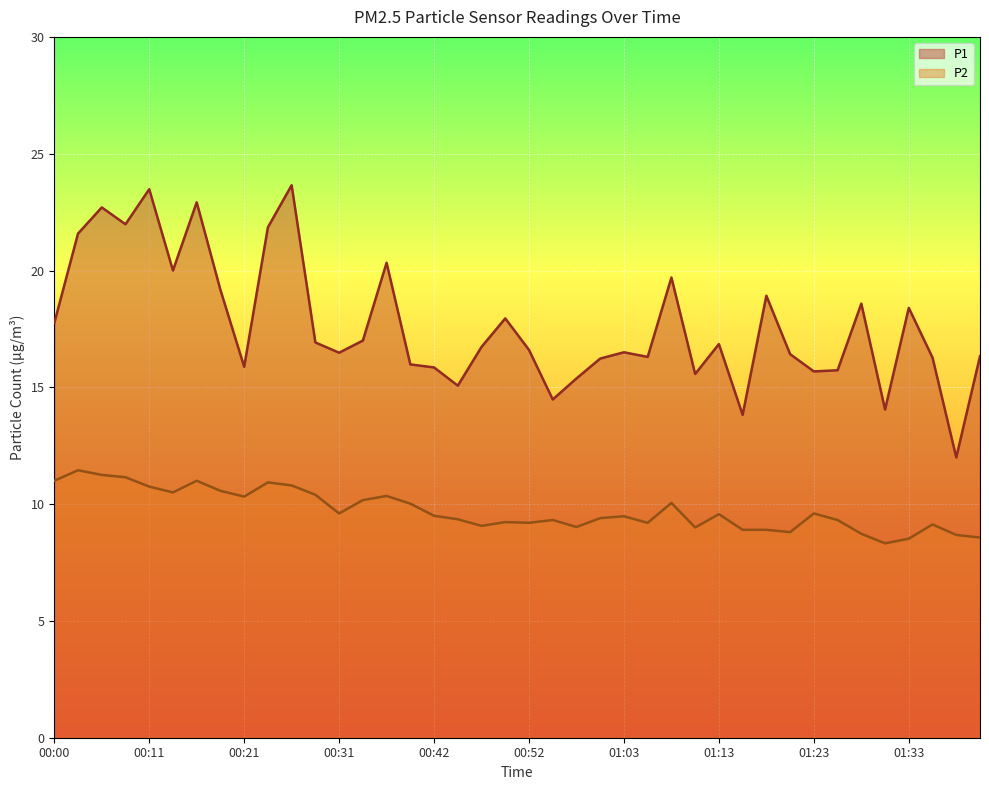

What is the total value across all series at 00:05?

34.0